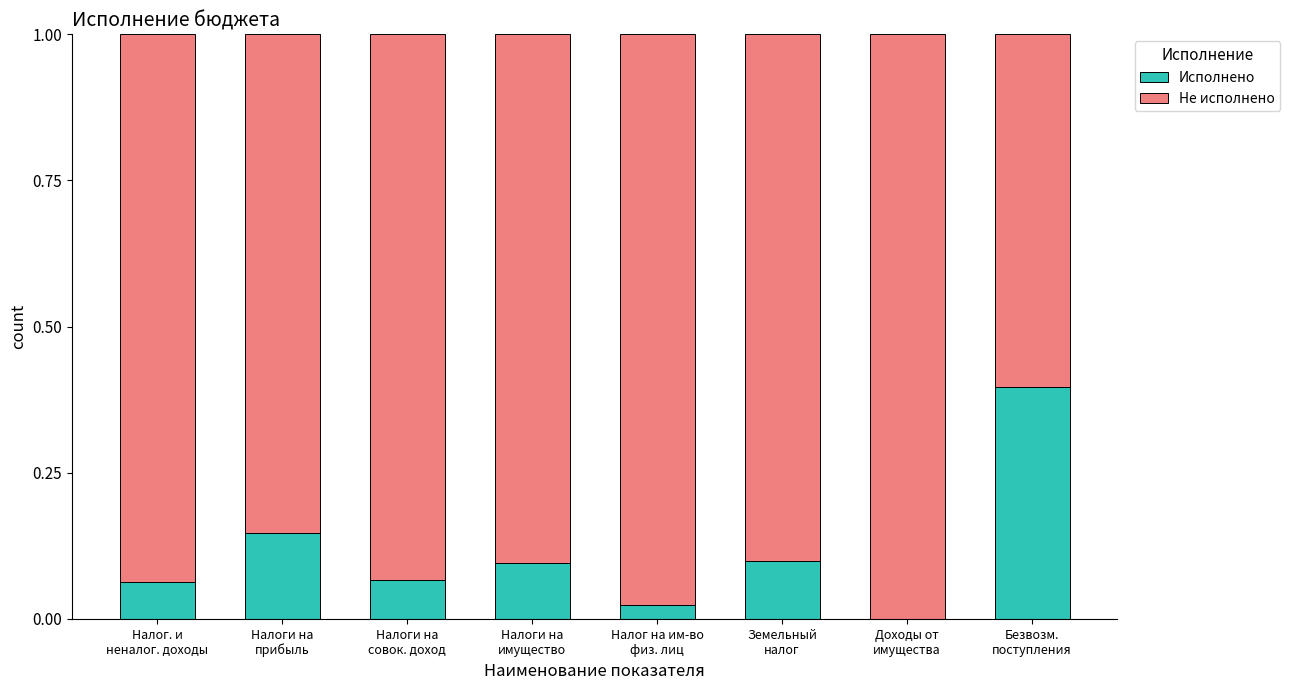

Are the bars horizontal?

No